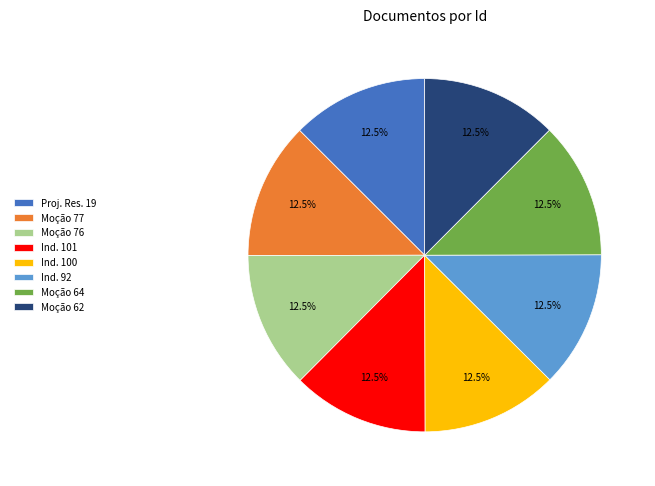

Is there any slice that represents more than half of the pie?

No